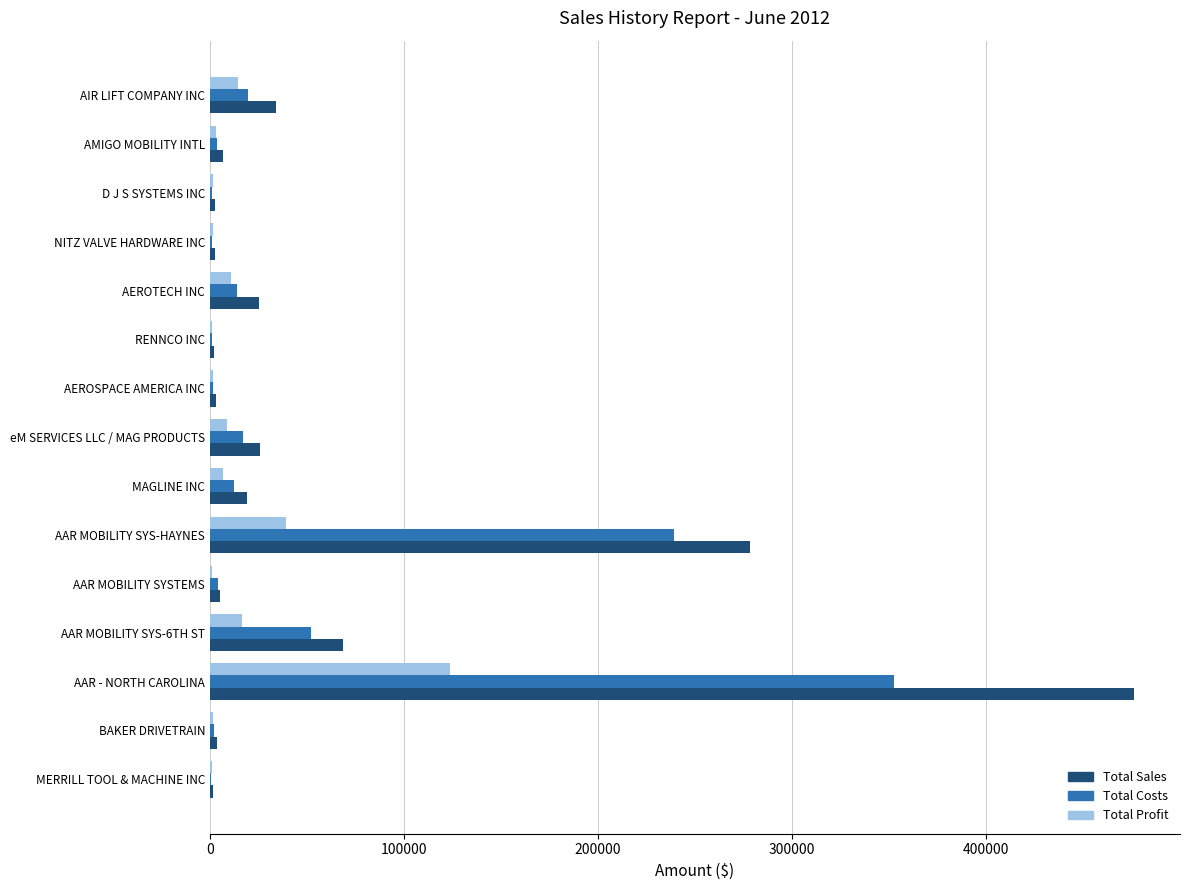

What is the highest value of the Total Costs series?

352653.9